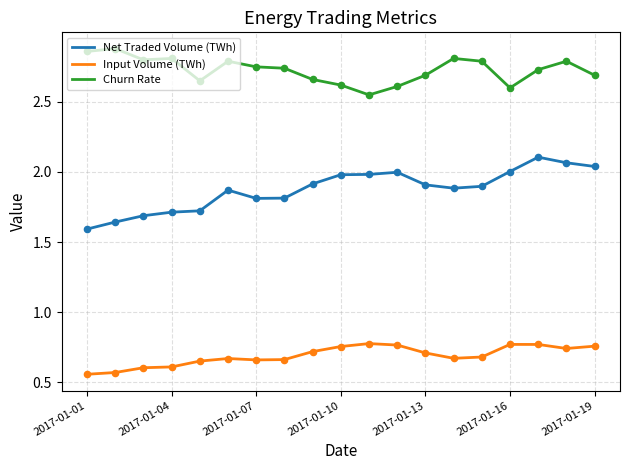

Which series has the largest range (max minus min)?

Net Traded Volume (TWh)